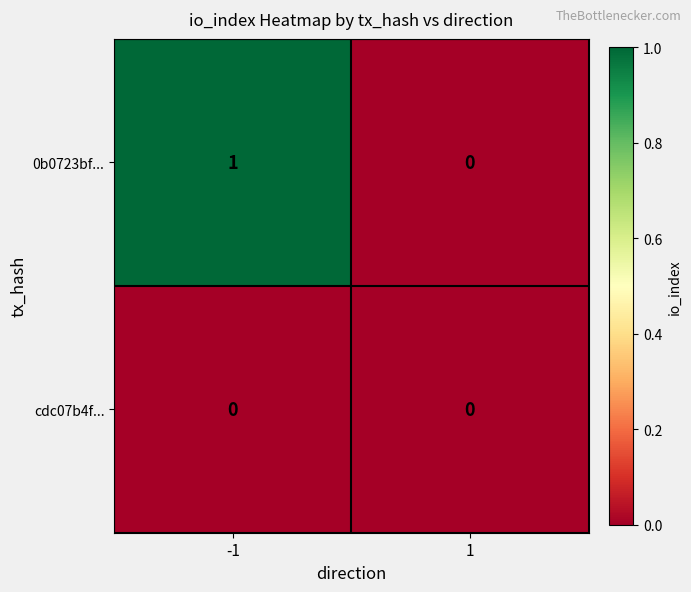

True or false: 0b0723bf... has a value of 0 at 1.

True